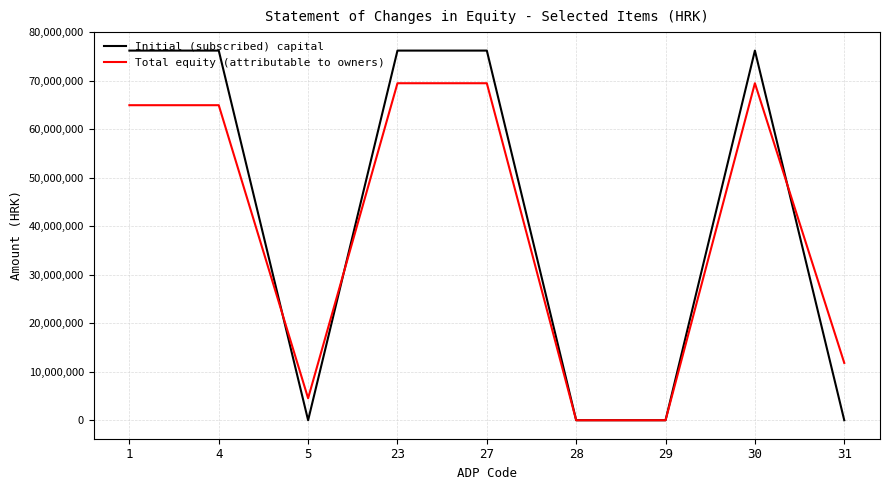

Reading left to right, extract all data points from this chart.

Initial (subscribed) capital: 1=76248000	4=76248000	5=0	23=76248000	27=76248000	28=0	29=0	30=76248000	31=0
Total equity (attributable to owners): 1=64984237	4=64984237	5=4530872	23=69515109	27=69515109	28=0	29=0	30=69515109	31=11824364